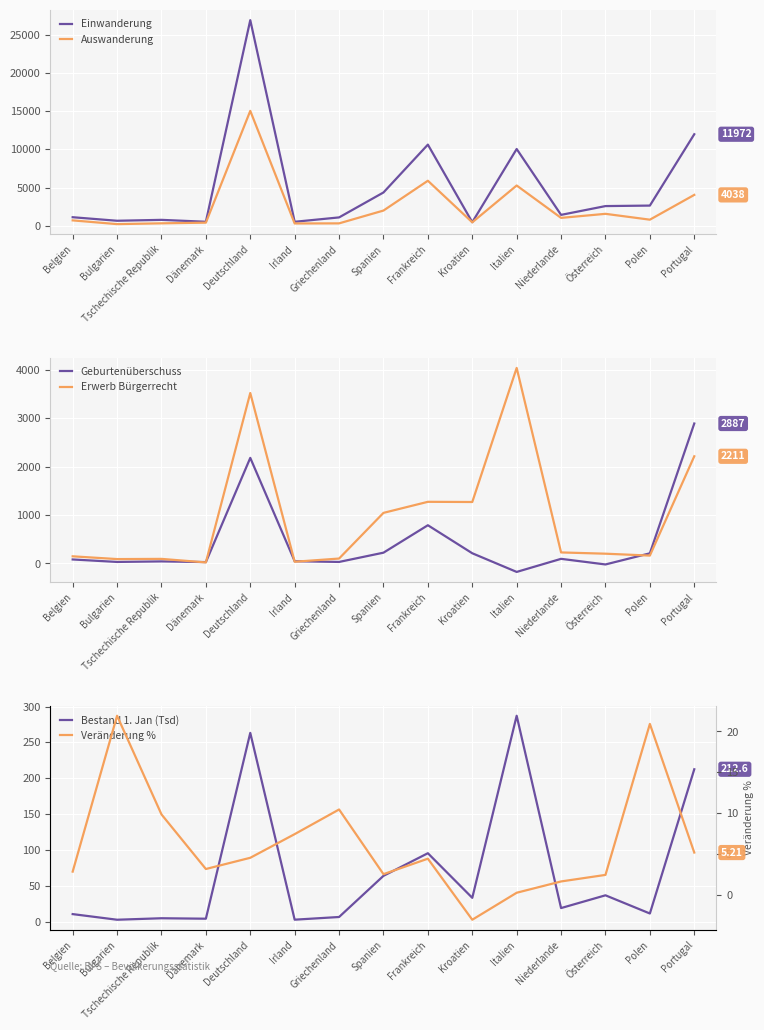

At which category does Einwanderung reach its first local valley?

Bulgarien